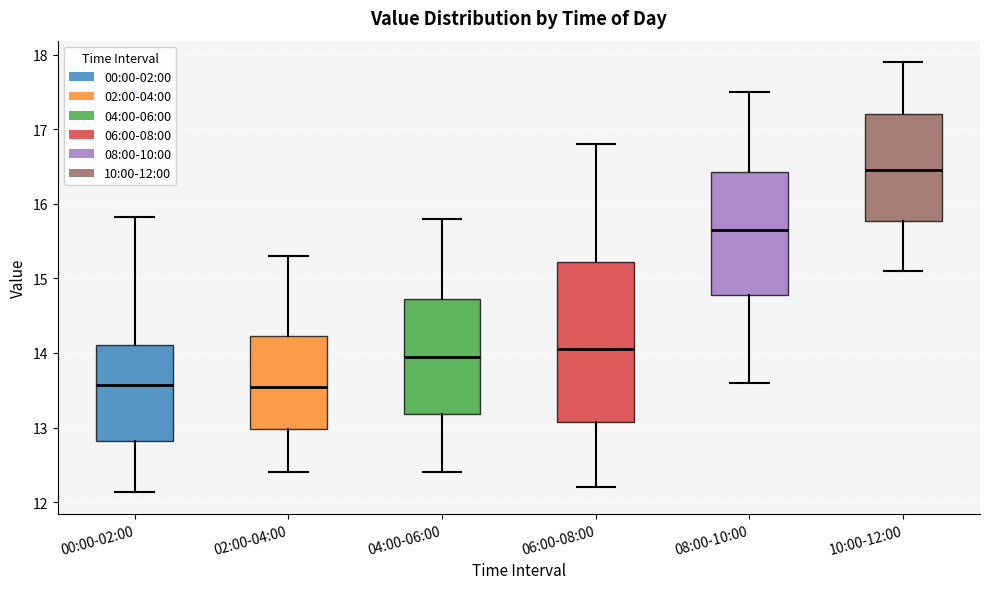

Reading left to right, transcribe this box plot: for each box, give where its median line is, the range the box spans, and where its two whiskers end, as read against the y-axis. The values are not printed on the chart, so give them approximately, as read against the axis.

00:00-02:00: median 13.6, box 12.8 to 14.1, whiskers 12.1 to 15.8
02:00-04:00: median 13.6, box 13.0 to 14.2, whiskers 12.4 to 15.3
04:00-06:00: median 14.0, box 13.2 to 14.7, whiskers 12.4 to 15.8
06:00-08:00: median 14.1, box 13.1 to 15.2, whiskers 12.2 to 16.8
08:00-10:00: median 15.7, box 14.8 to 16.4, whiskers 13.6 to 17.5
10:00-12:00: median 16.5, box 15.8 to 17.2, whiskers 15.1 to 17.9